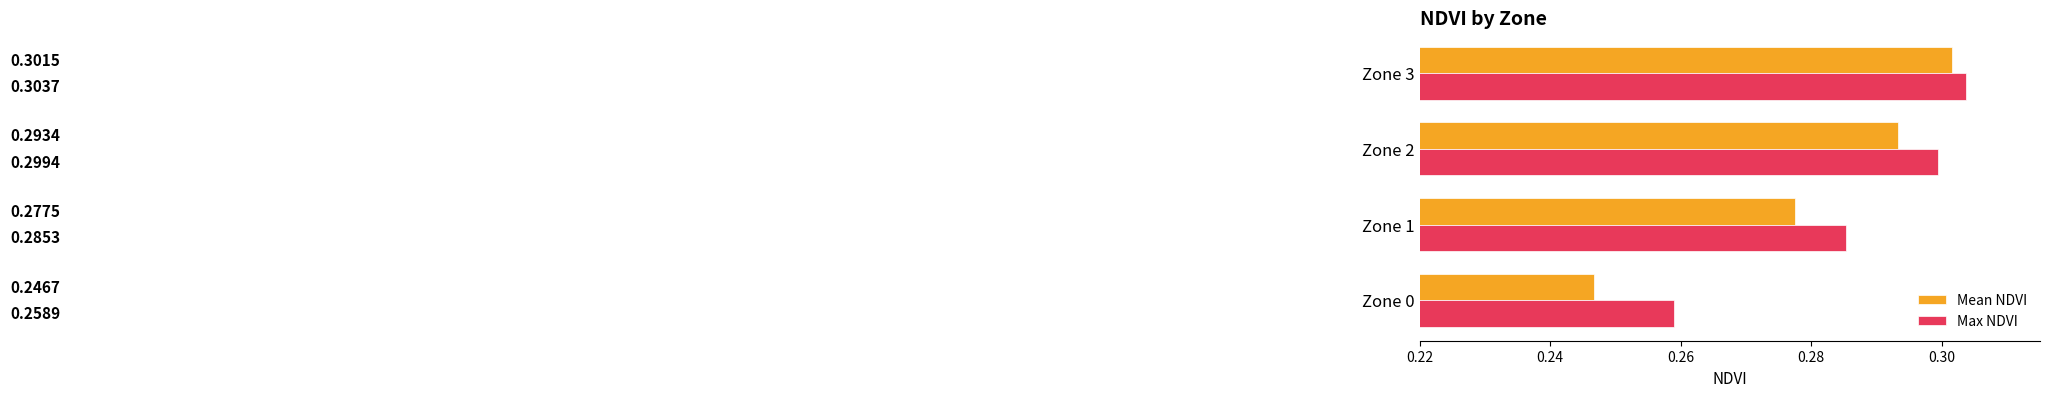

Which category has the highest value across all series?

Zone 3